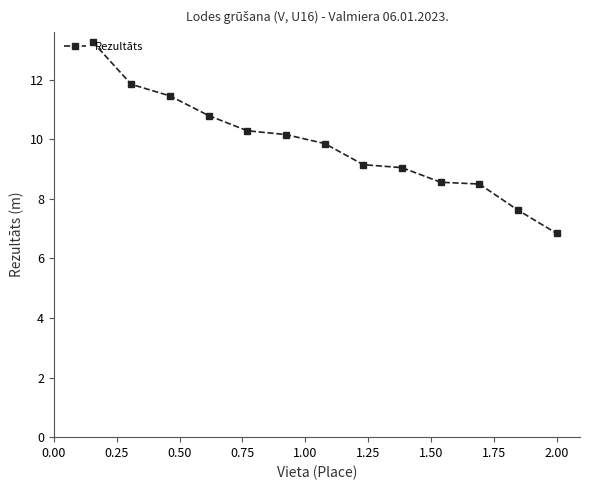

Is this an area chart (filled region under the line)?

No